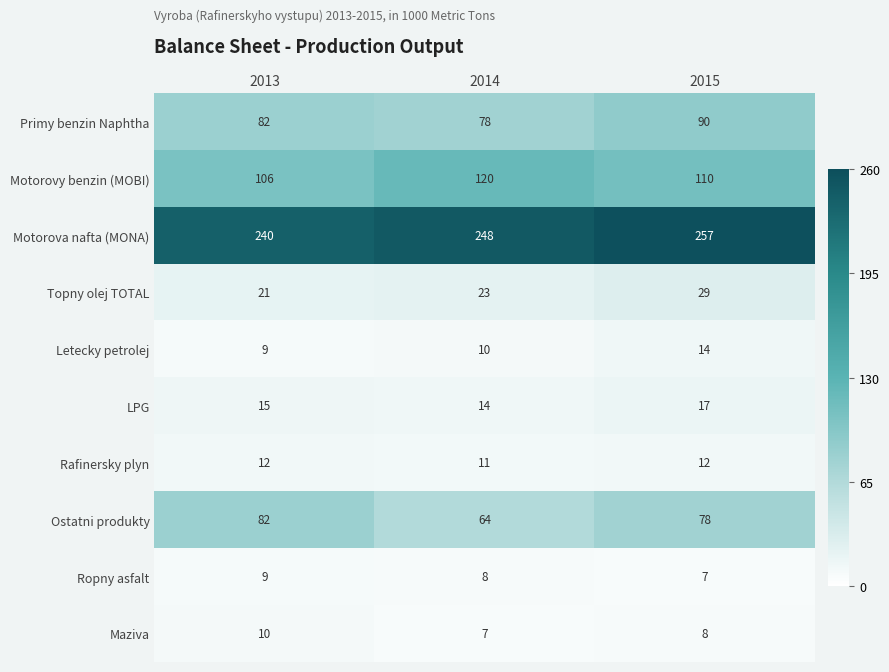

What is the difference between the maximum and minimum values in the Ostatni produkty series?

18